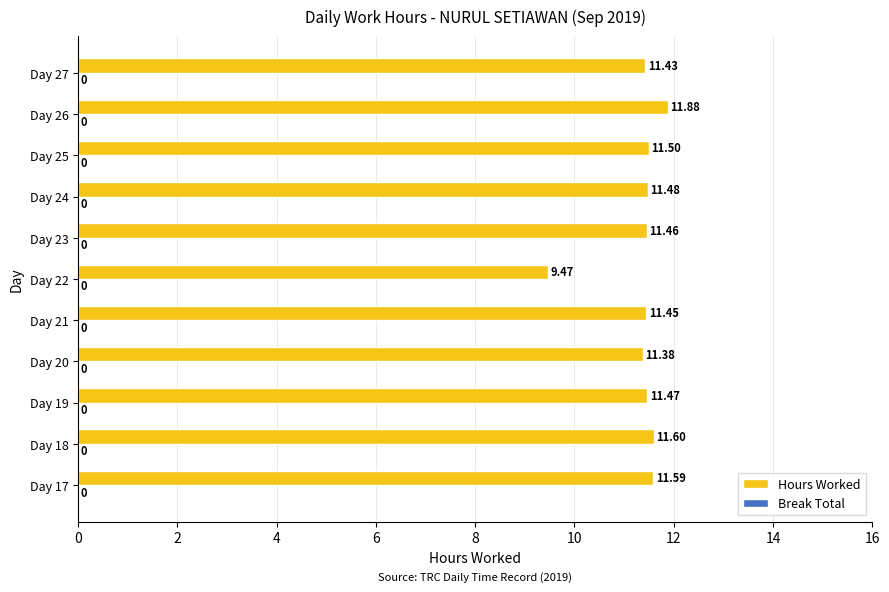

Which has a higher value, Day 19 or Day 27?

Day 19